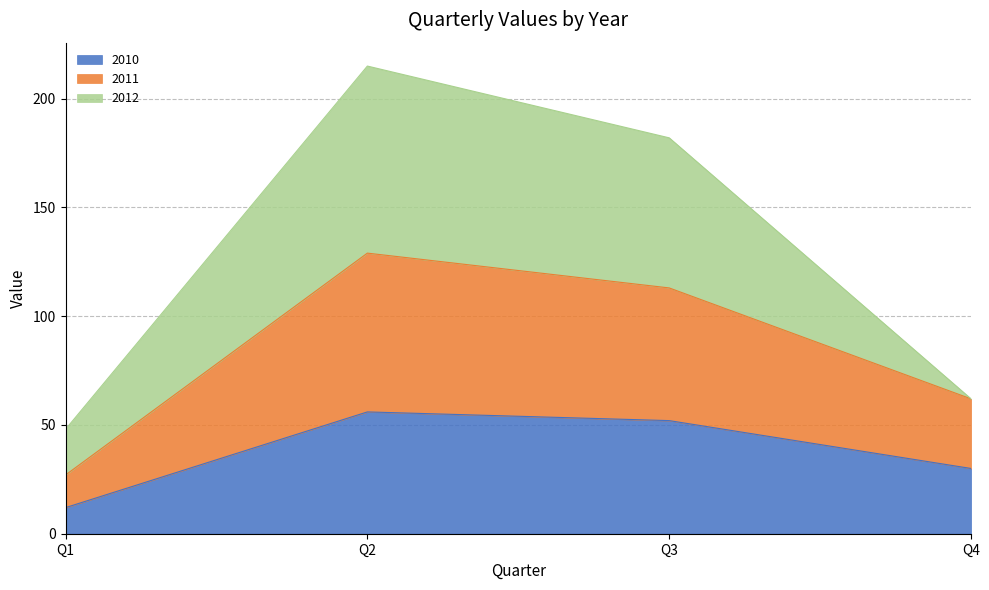

List the labels in order of 2011 value, largest first.

Q2, Q3, Q4, Q1